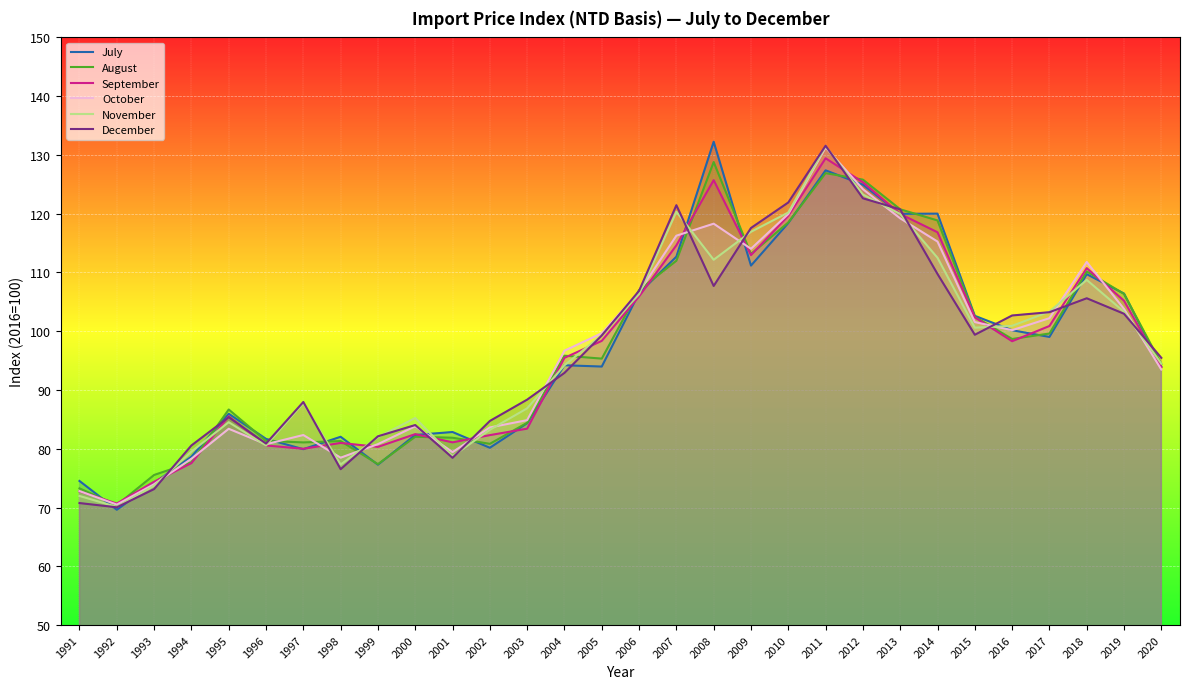

How many interior local valleys does the October series have?

6